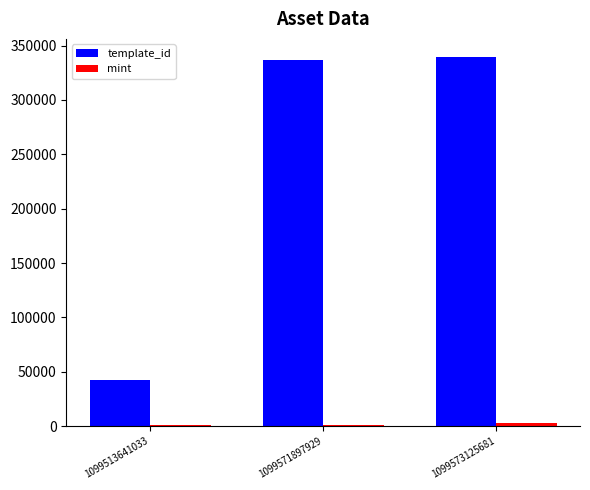

The template_id series shows 42420 at 1099513641033. True or false?

True